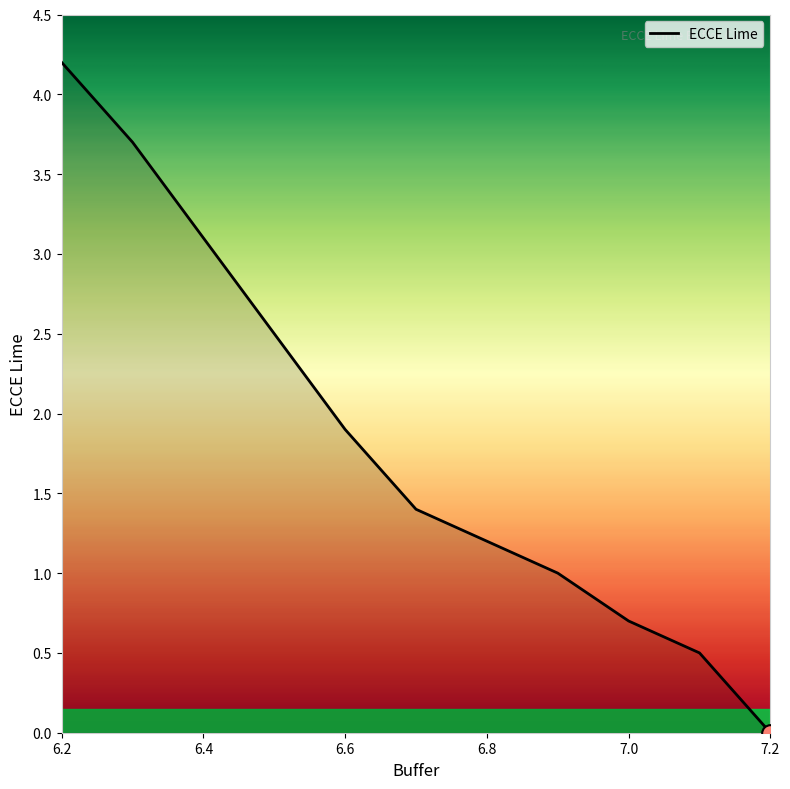

What is the difference between the maximum and minimum values?

4.2